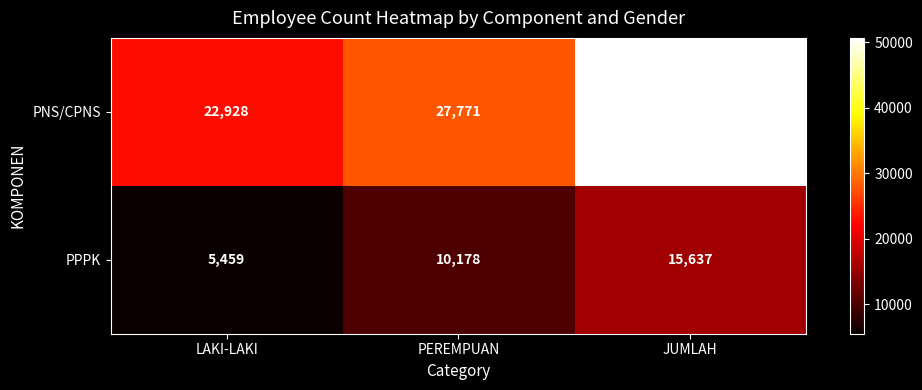

The value of PPPK at PEREMPUAN is 10178. True or false?

True